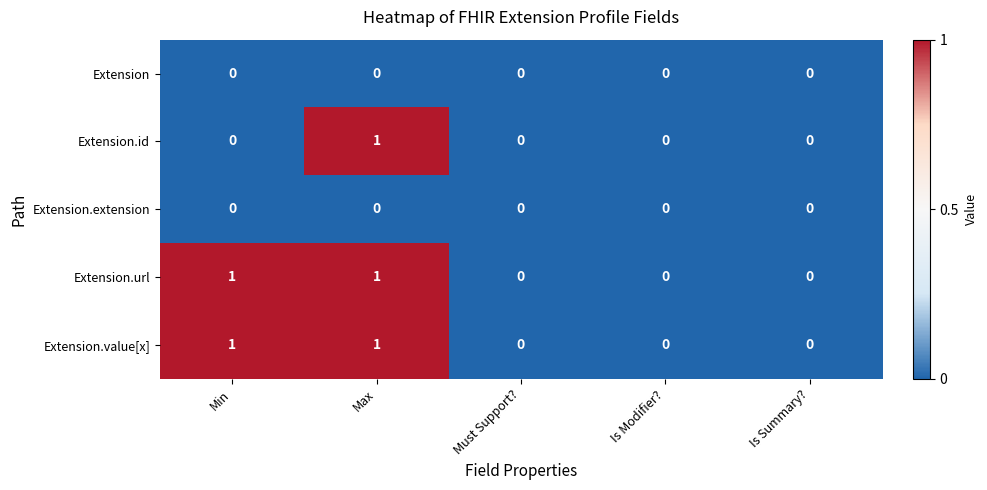

True or false: Extension.extension has a value of 0 at Is Summary?.

True